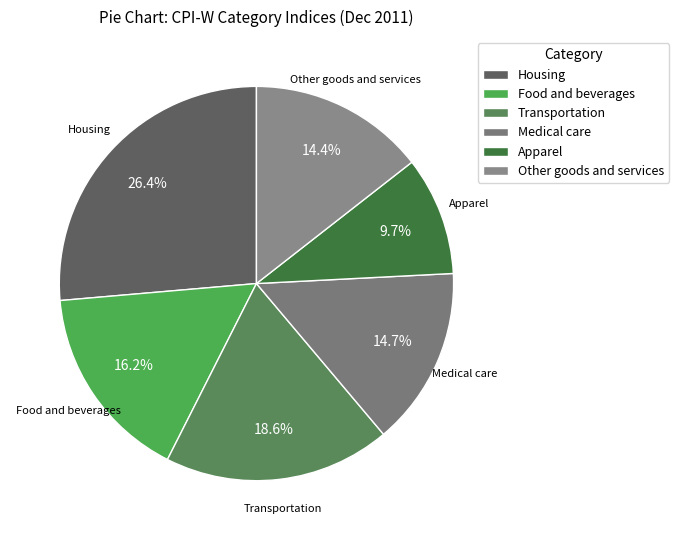

Does any single category account for the majority?

No